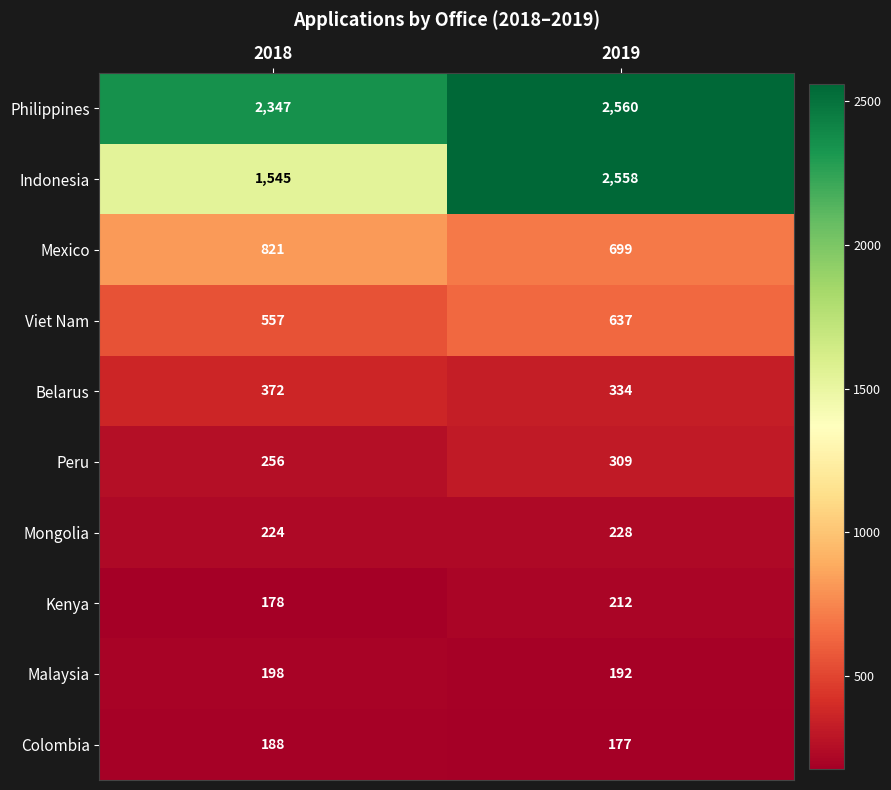

True or false: Indonesia has a value of 2558 at 2019.

True